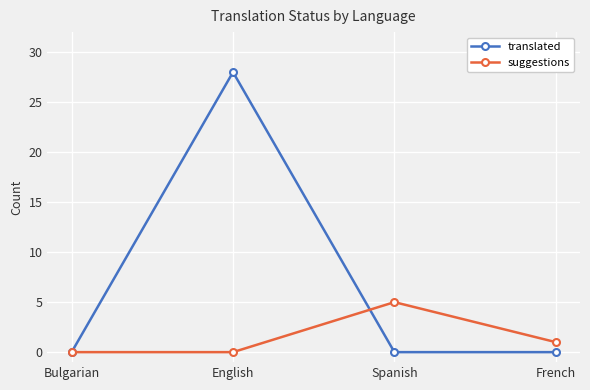

Where is suggestions nearest to the value 2?

French